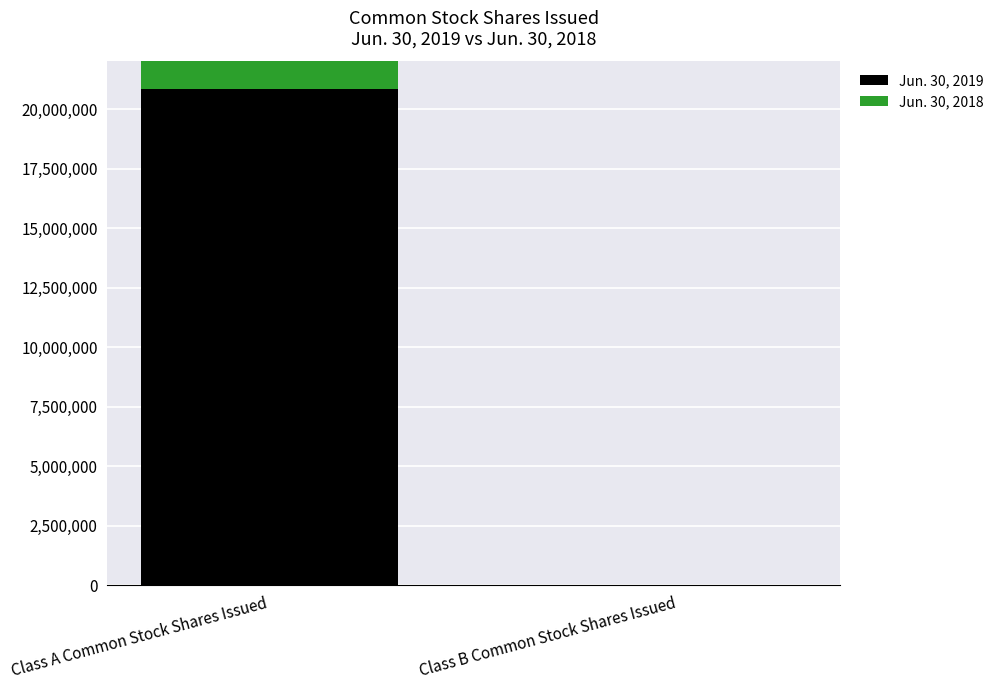

How many distinct data groups are displayed?

2